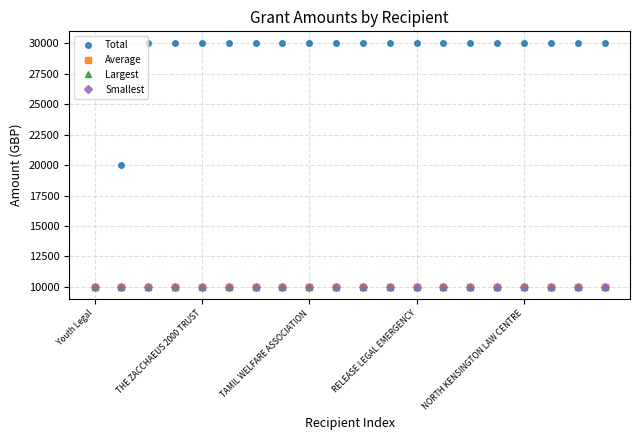

Reading left to right, what are all the values shown in this chart?

Total: 10000	20000	30000	30000	30000	30000	30000	30000	30000	30000	30000	30000	30000	30000	30000	30000	30000	30000	30000	30000
Average: 10000	10000	10000	10000	10000	10000	10000	10000	10000	10000	10000	10000	10000	10000	10000	10000	10000	10000	10000	10000
Largest: 10000	10000	10000	10000	10000	10000	10000	10000	10000	10000	10000	10000	10000	10000	10000	10000	10000	10000	10000	10000
Smallest: 10000	10000	10000	10000	10000	10000	10000	10000	10000	10000	10000	10000	10000	10000	10000	10000	10000	10000	10000	10000